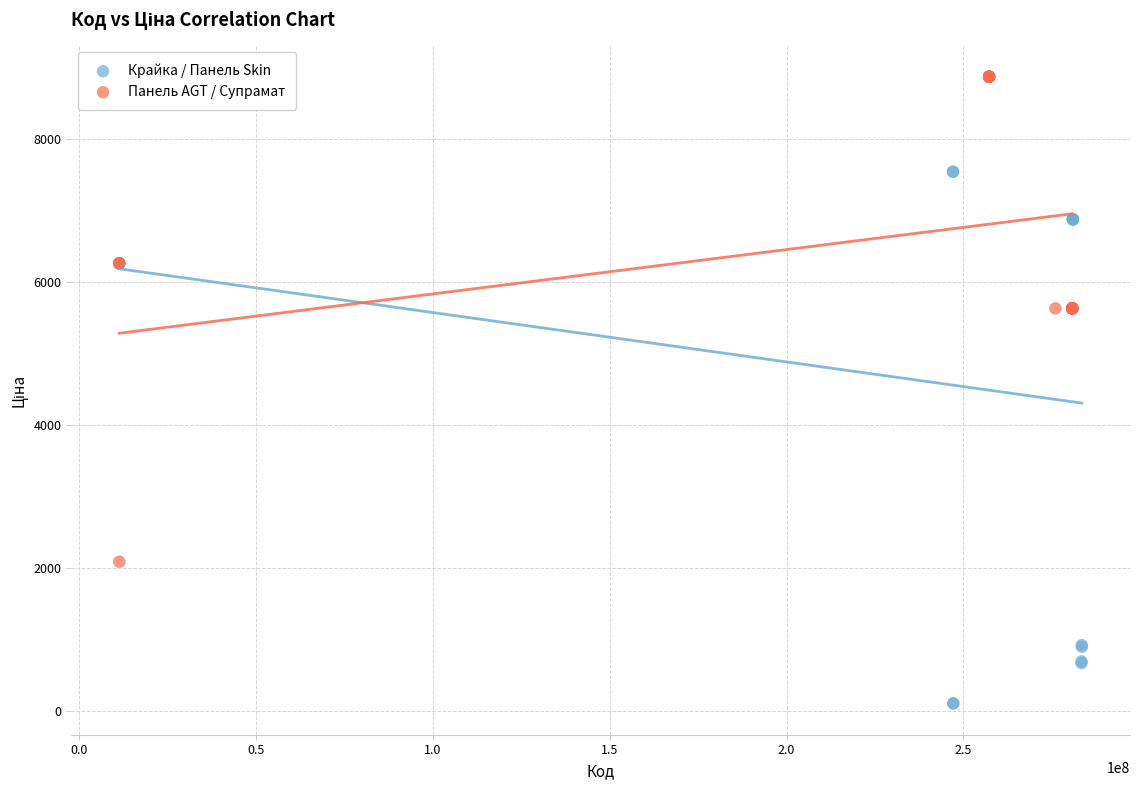

Which series contains the highest Y value?

Панель AGT / Супрамат